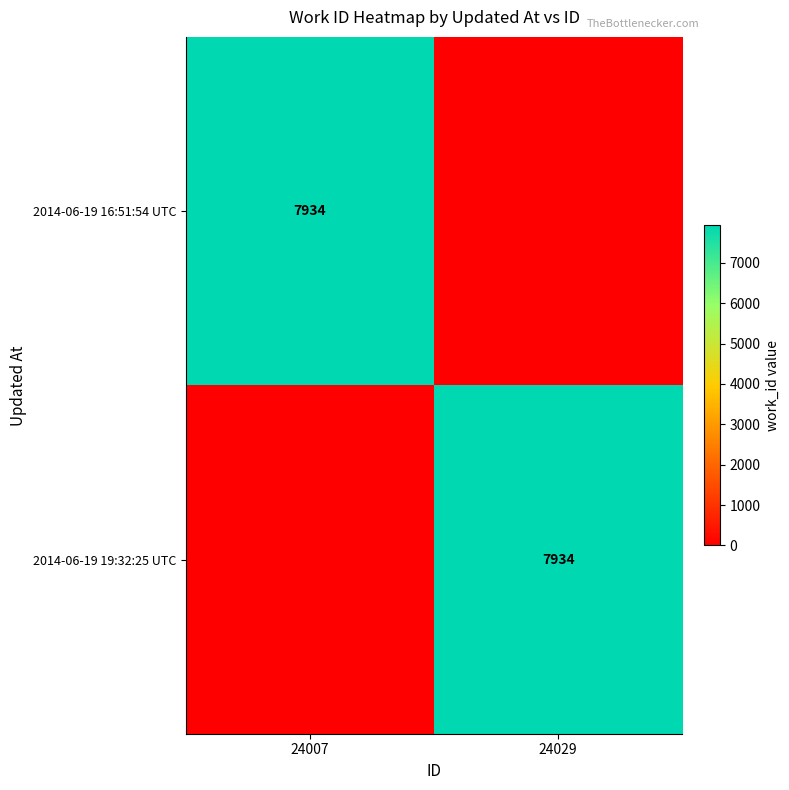

The value of 2014-06-19 16:51:54 UTC at 24007 is 7934. True or false?

True